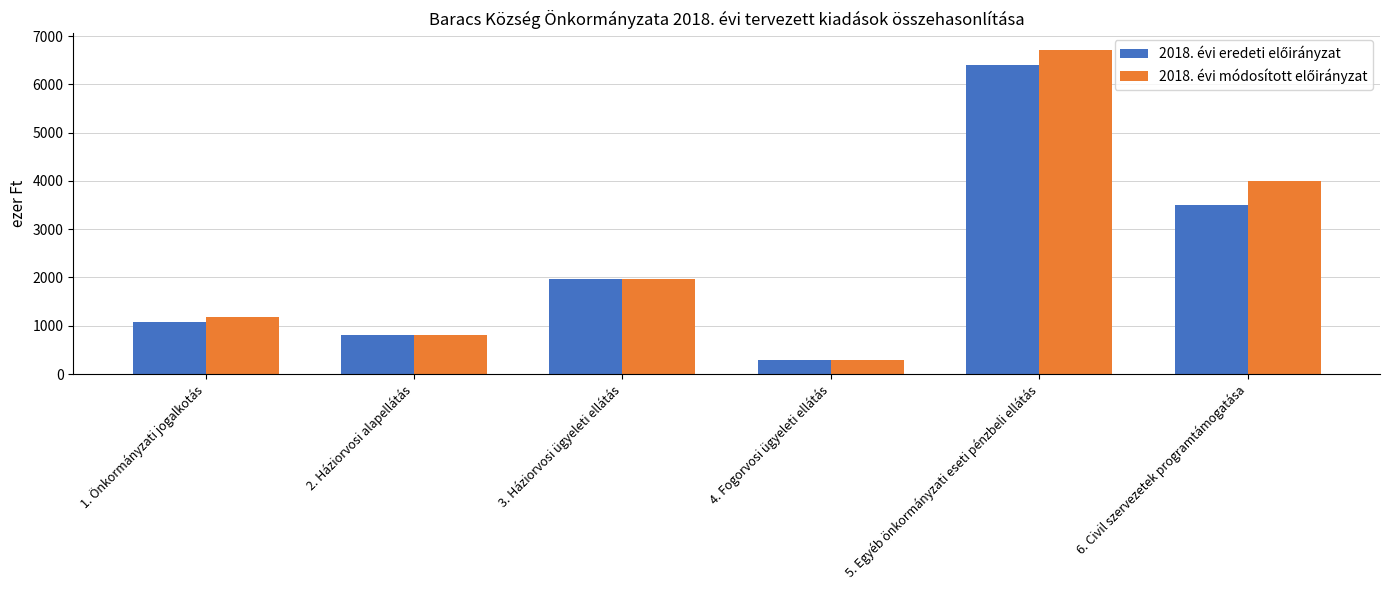

At how many categories does at least one series exceed 4282?

1